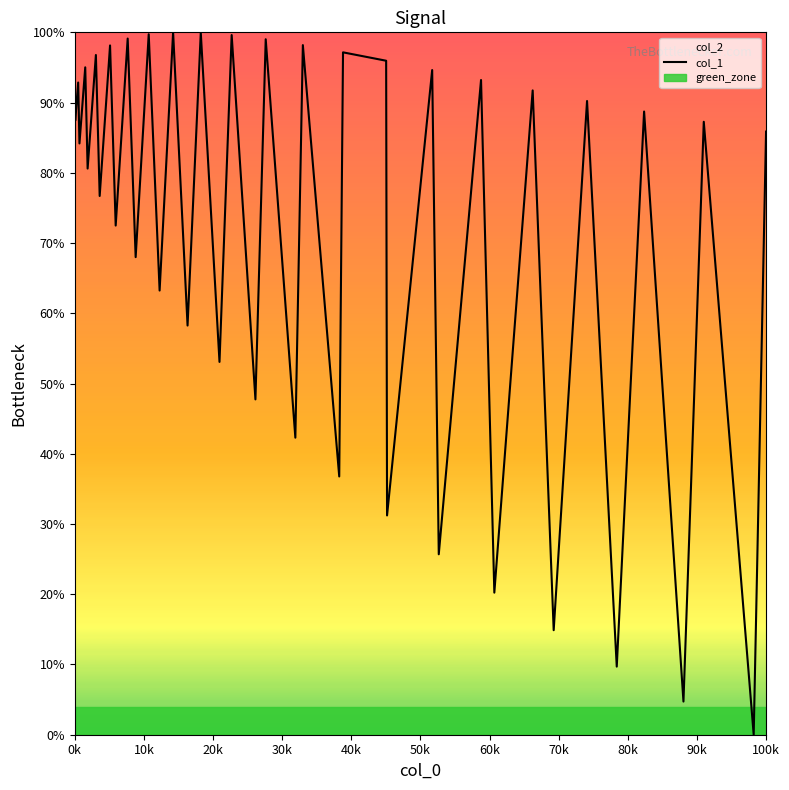

What is the average value?

0.7